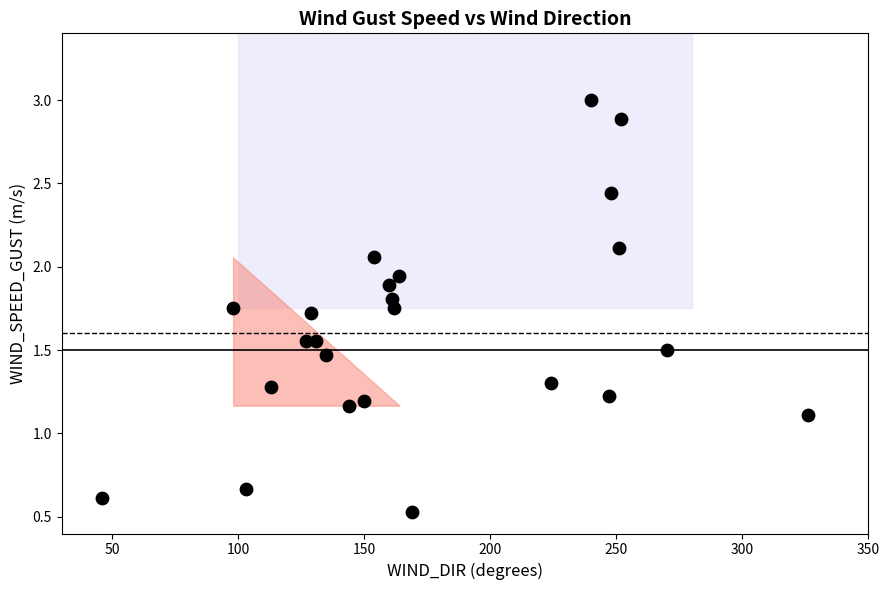

What Y value in the scatter plot is closest to 1?

1.1